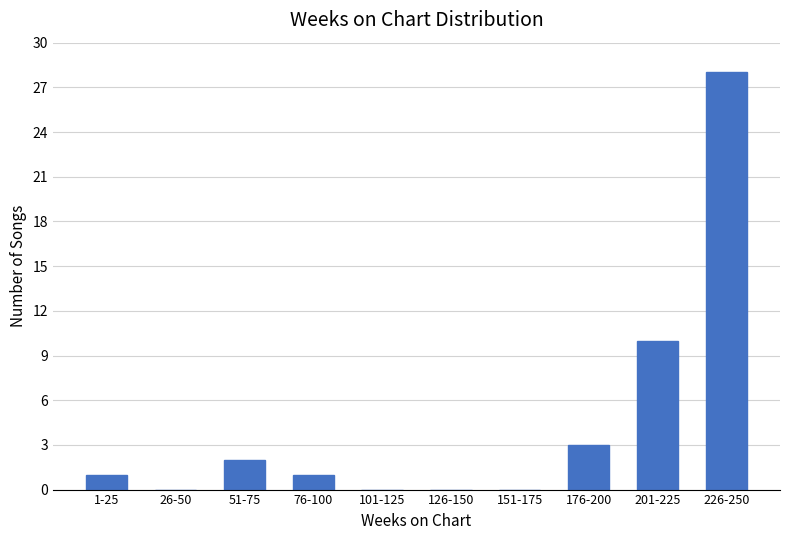

What is the sum of the values at 201-225 and 101-125?

10